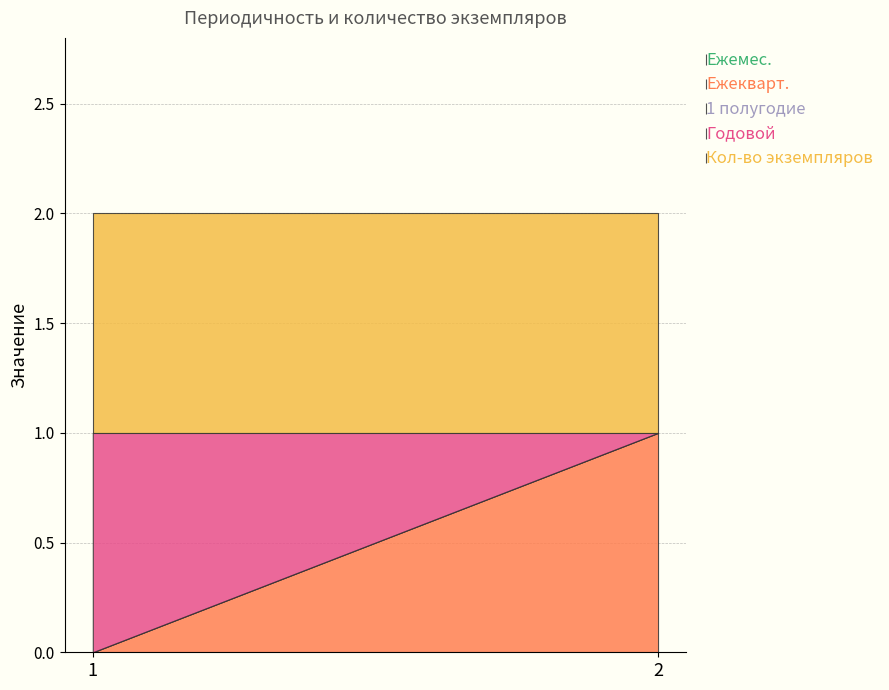

How many lines are shown in the chart?

5